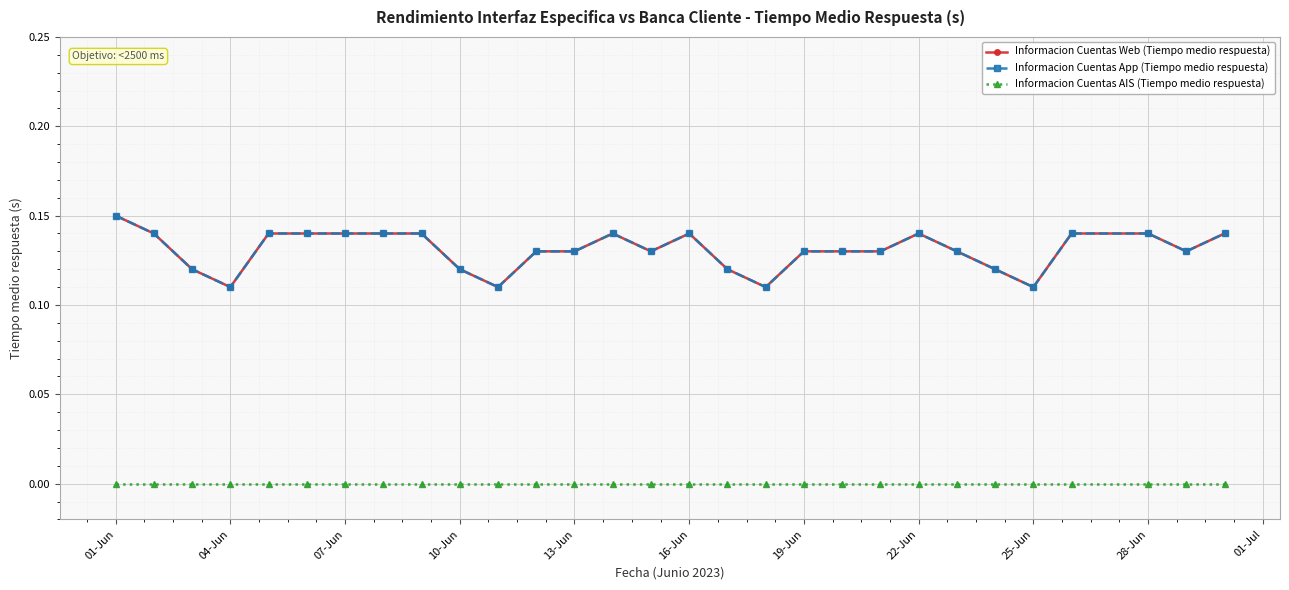

Does the chart have visible grid lines?

Yes